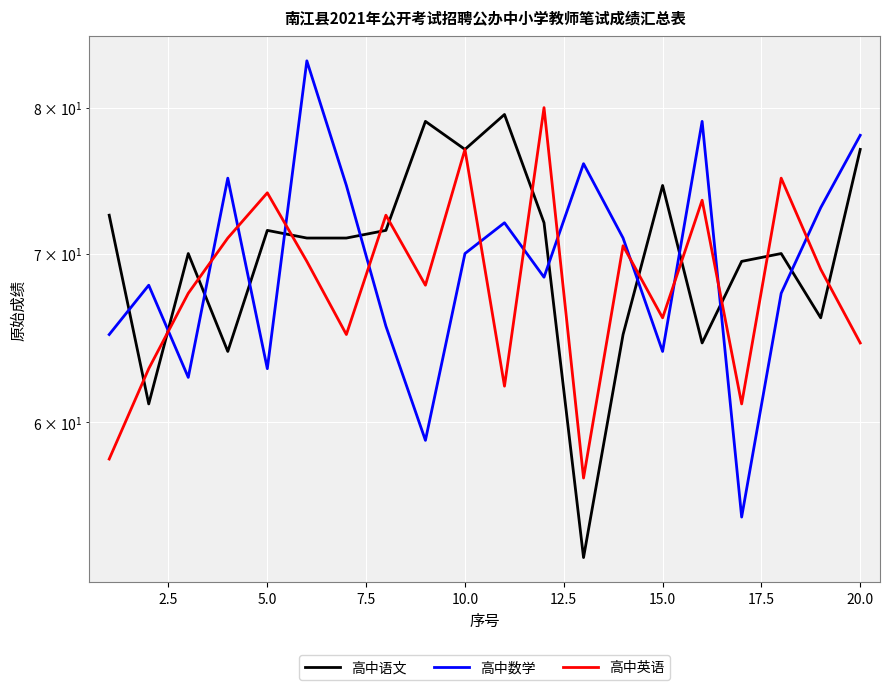

How many lines are shown in the chart?

3